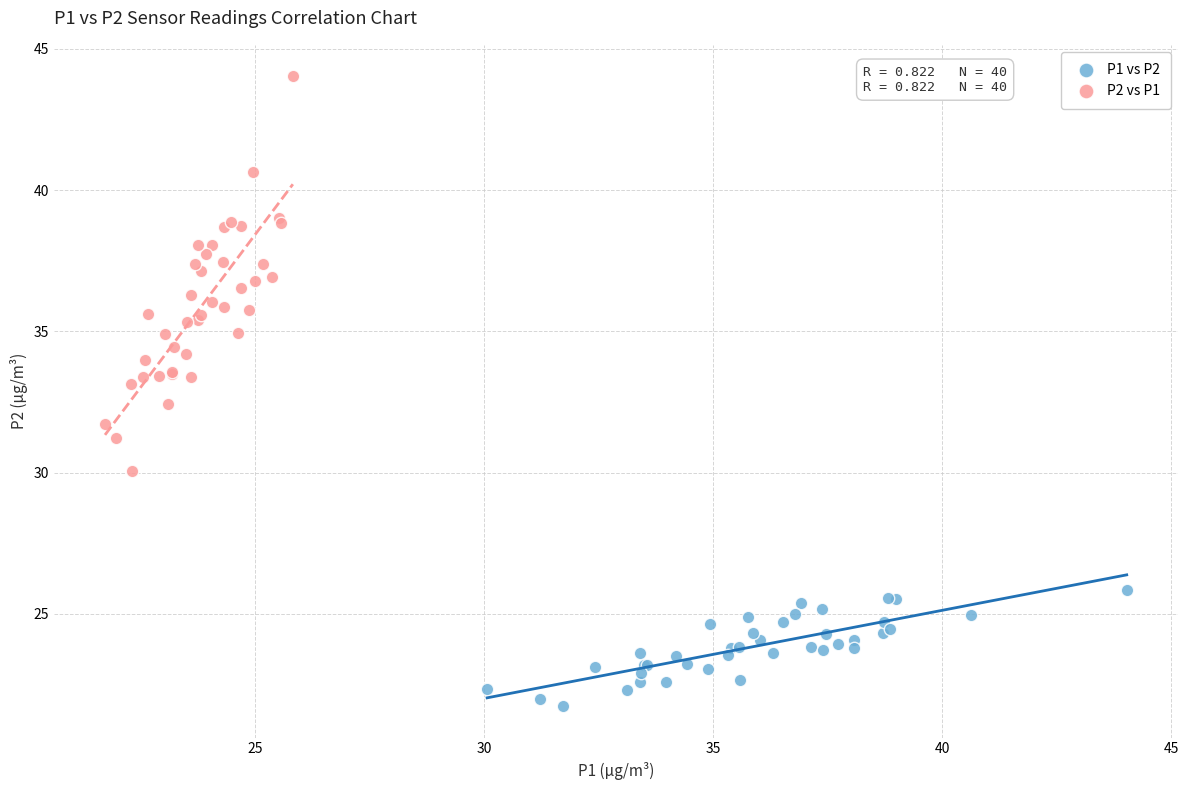

What are all the series names shown in the legend?

P1 vs P2, P2 vs P1